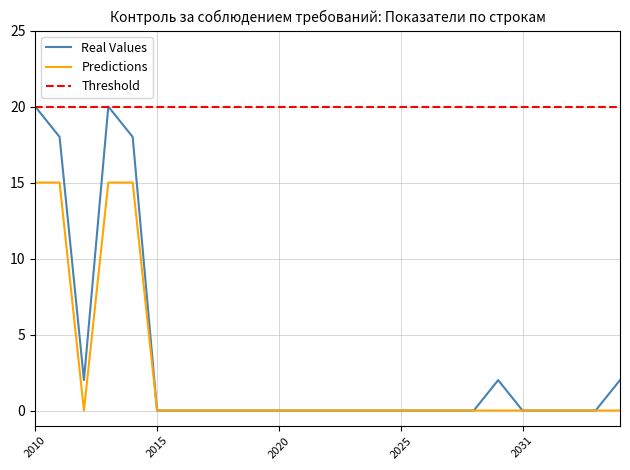

What are all the series names shown in the legend?

Real Values, Predictions, Threshold